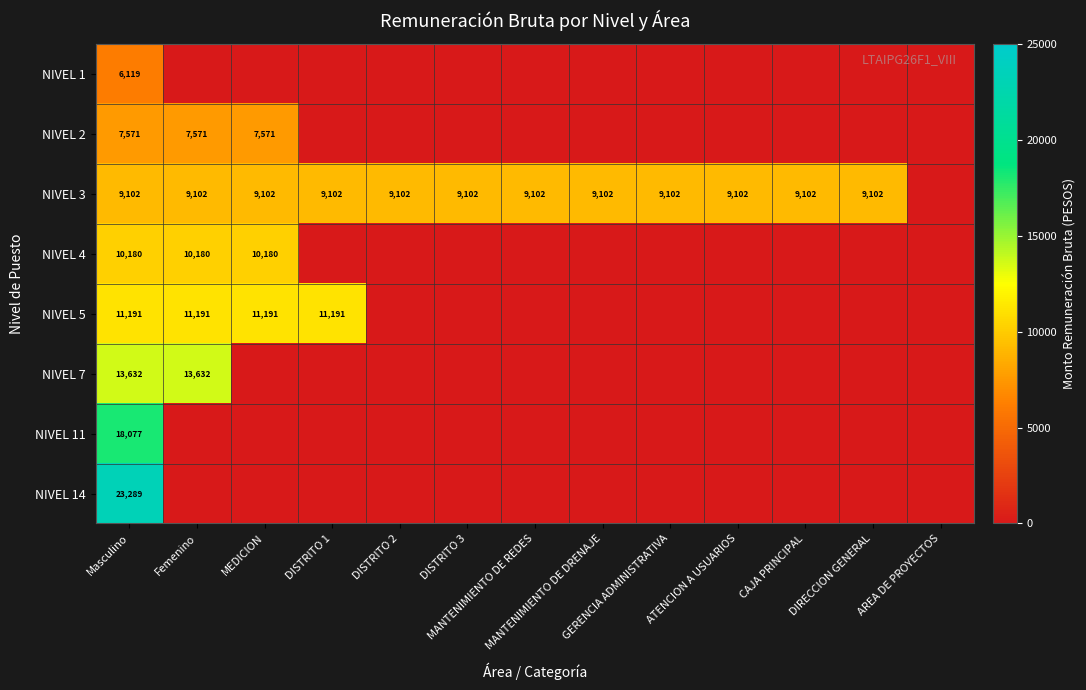

Which series has the largest total across all categories?

NIVEL 3